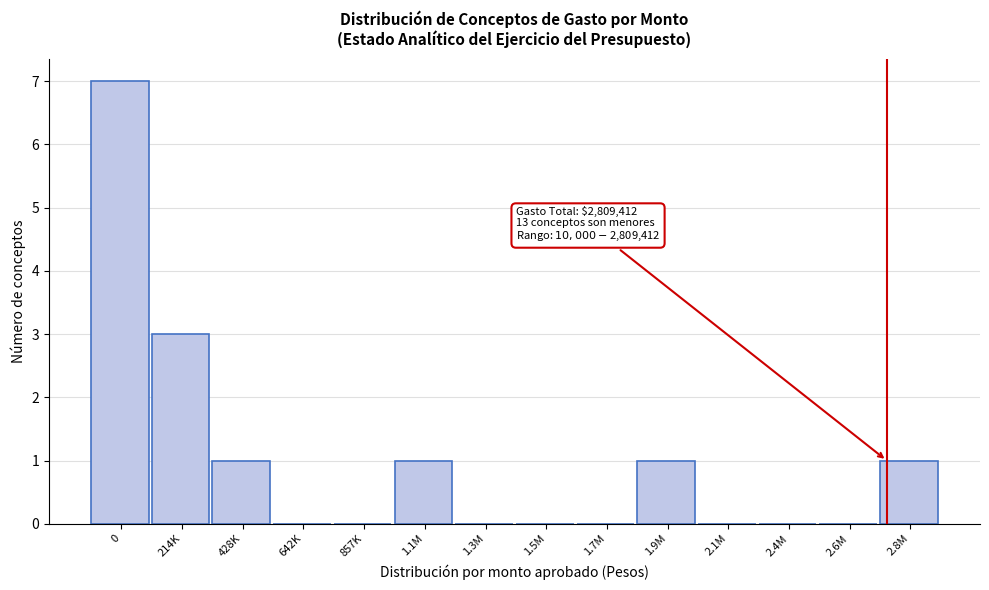

Reading left to right, what are all the values shown in this chart?

0=7	214K=3	428K=1	642K=0	857K=0	1.1M=1	1.3M=0	1.5M=0	1.7M=0	1.9M=1	2.1M=0	2.4M=0	2.6M=0	2.8M=1